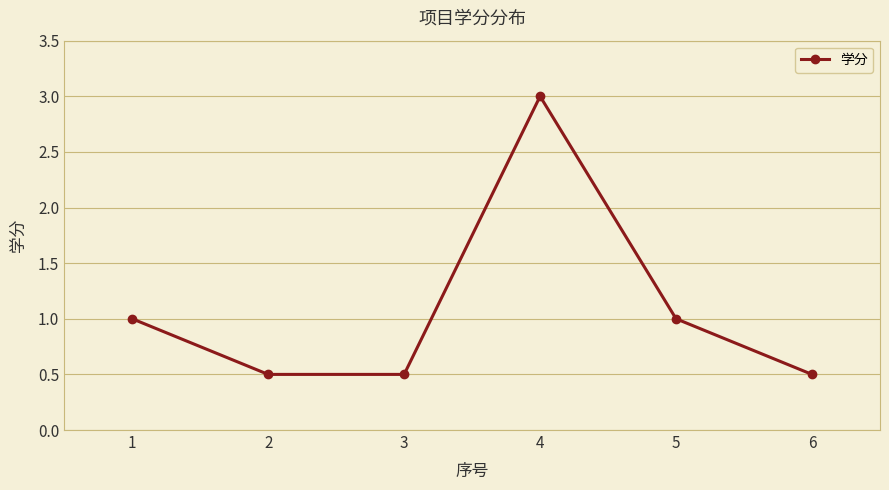

What is the minimum value shown in the chart?

0.5